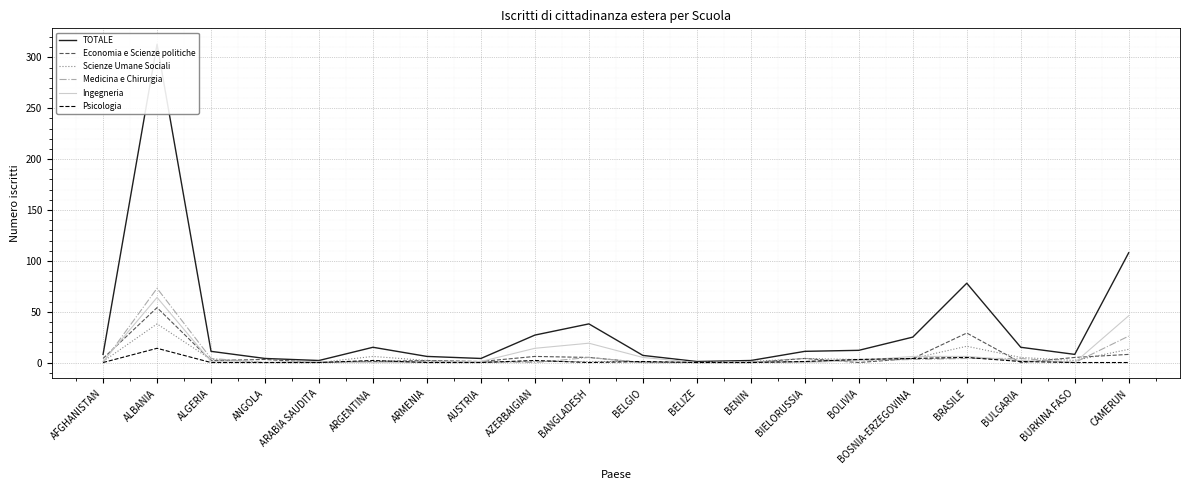

How many lines are shown in the chart?

6